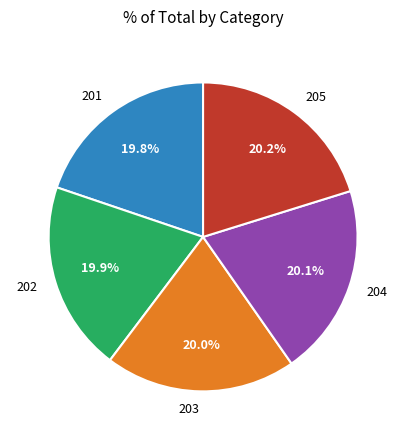

Combined, what portion of the pie is 204 and 202?

40.0%